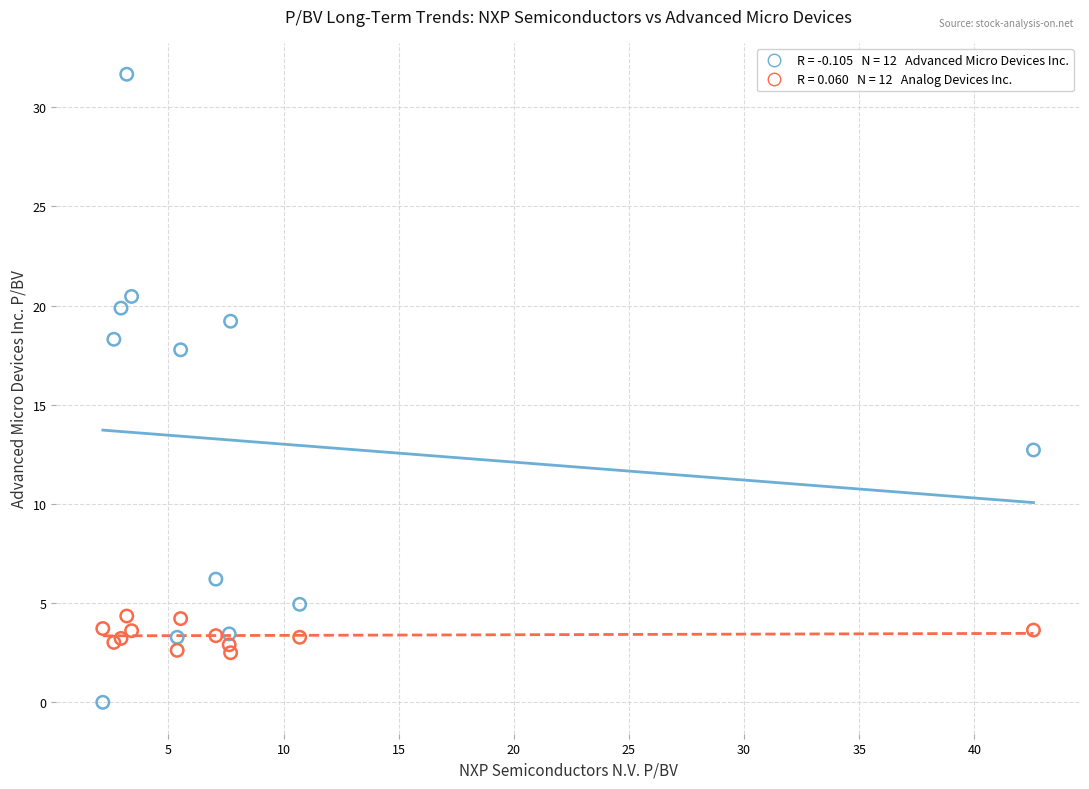

Across all series, what Y value is closest to 15?

12.7